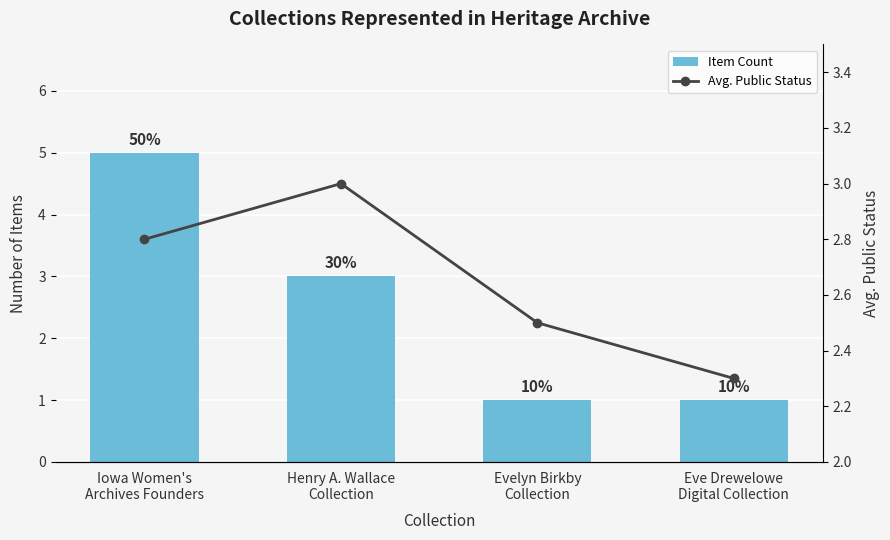

Reading left to right, what are all the values shown in this chart?

Item Count: 5.0	3.0	1.0	1.0
Avg. Public Status: 2.8	3.0	2.5	2.3